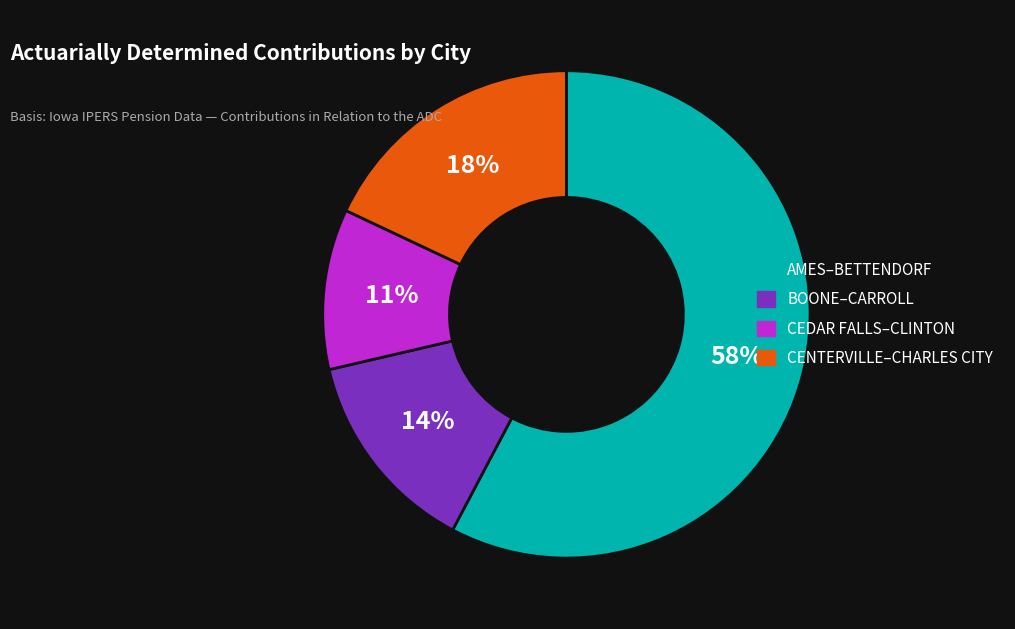

To the nearest percent, what is the difference between the BOONE–CARROLL and CENTERVILLE–CHARLES CITY slice percentages?

4%